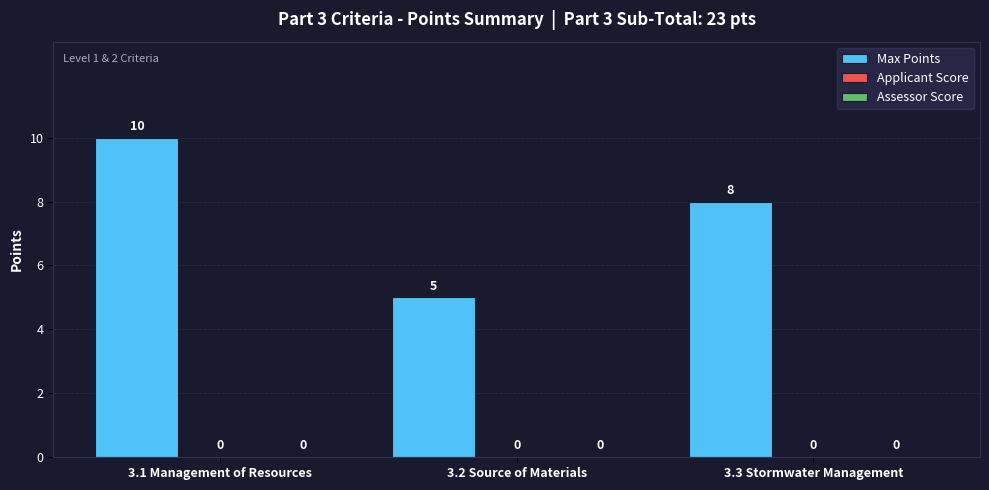

How many bars are there in total?

3